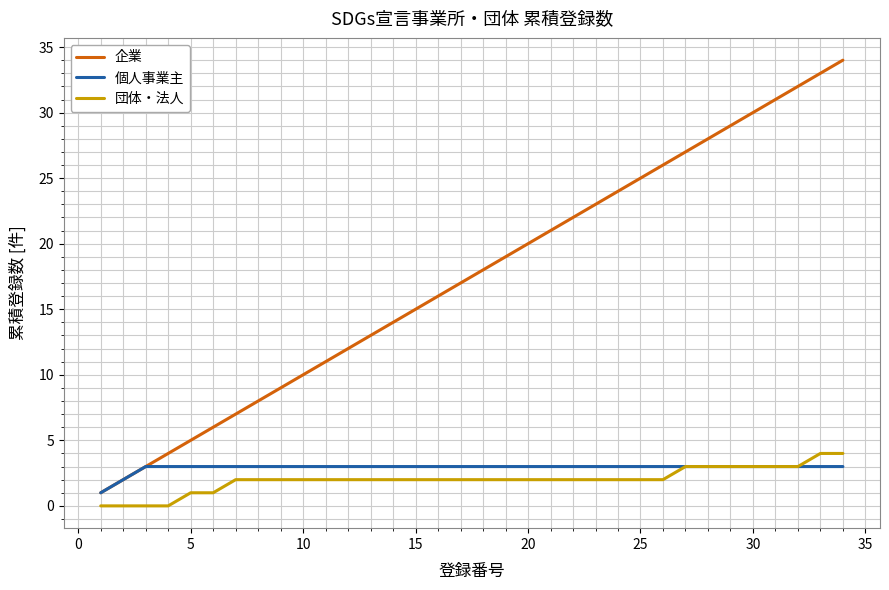

True or false: 企業 and 団体・法人 intersect in this chart.

False